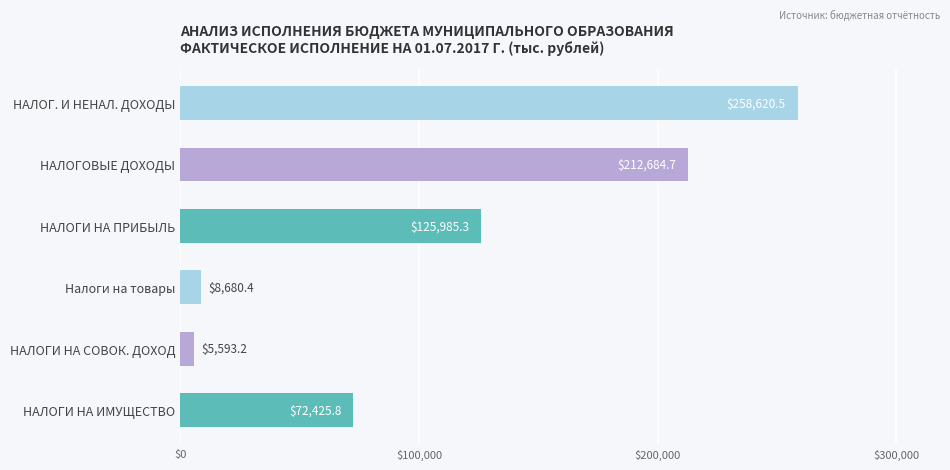

List the labels in order of value, smallest first.

НАЛОГИ НА СОВОК. ДОХОД, Налоги на товары, НАЛОГИ НА ИМУЩЕСТВО, НАЛОГИ НА ПРИБЫЛЬ, НАЛОГОВЫЕ ДОХОДЫ, НАЛОГ. И НЕНАЛ. ДОХОДЫ